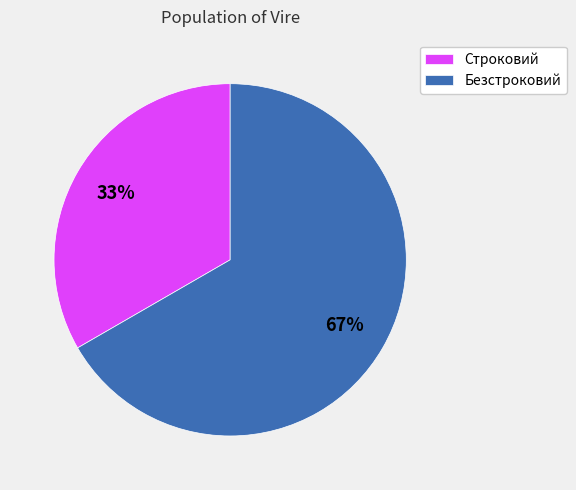

Which slice is the smallest?

Строковий